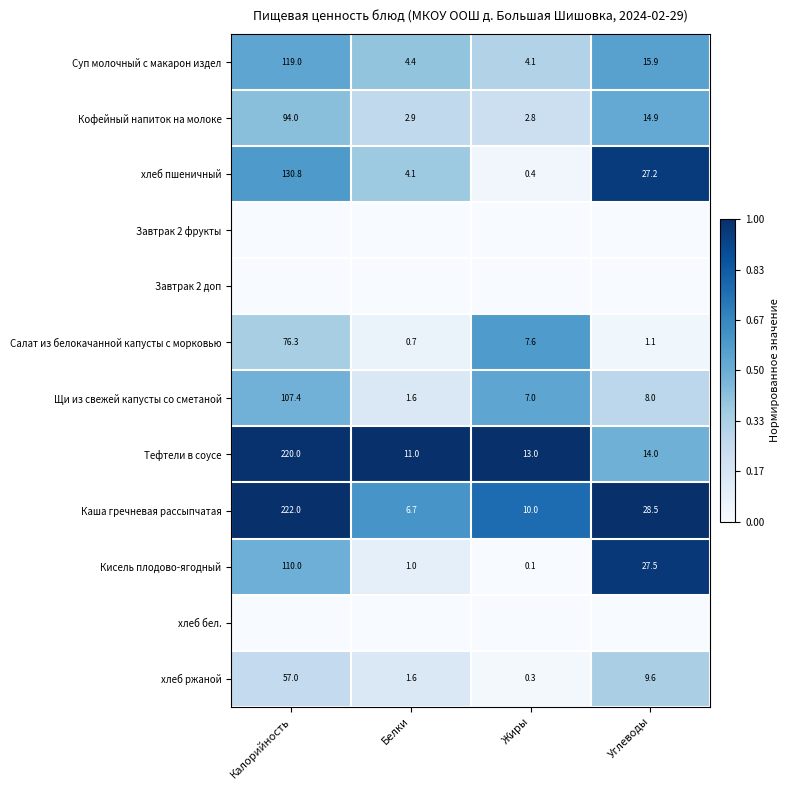

What is the spread (max minus min) of values at Жиры?

1.0